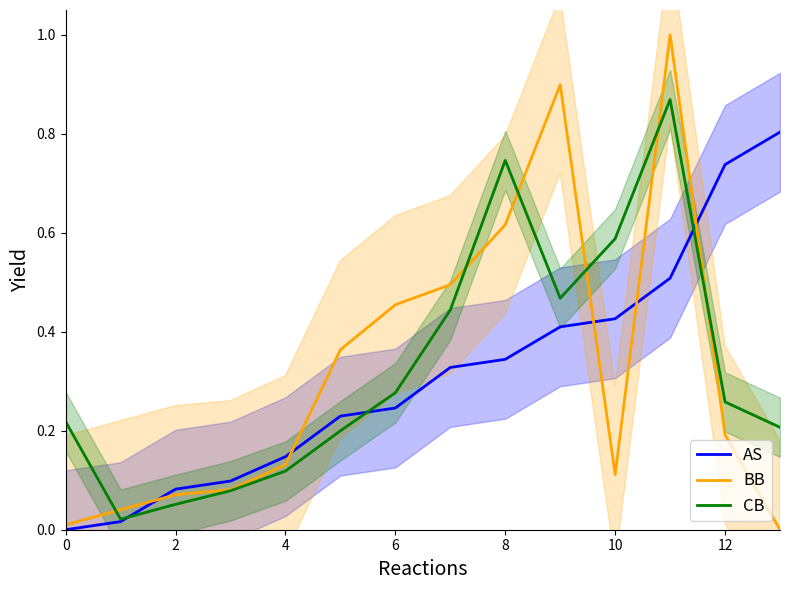

At which category does BB reach its first local valley?

10